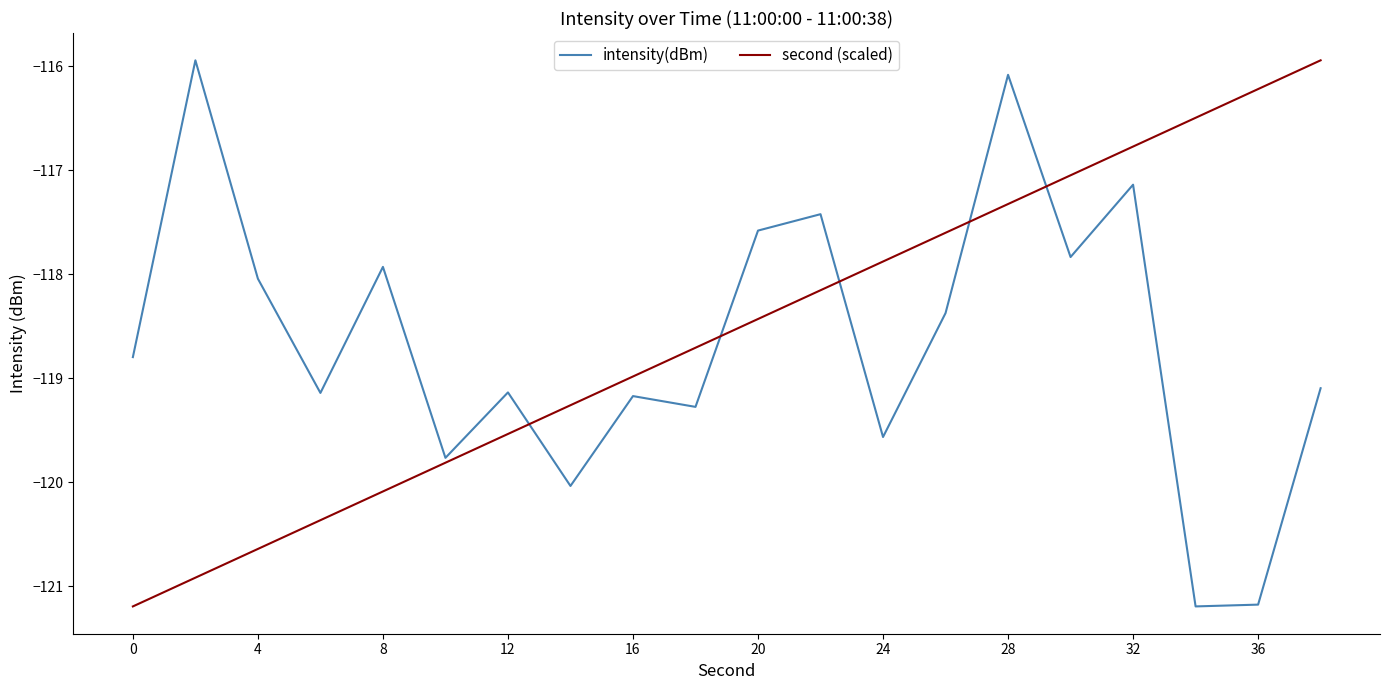

What is the maximum value for intensity(dBm)?

-115.9